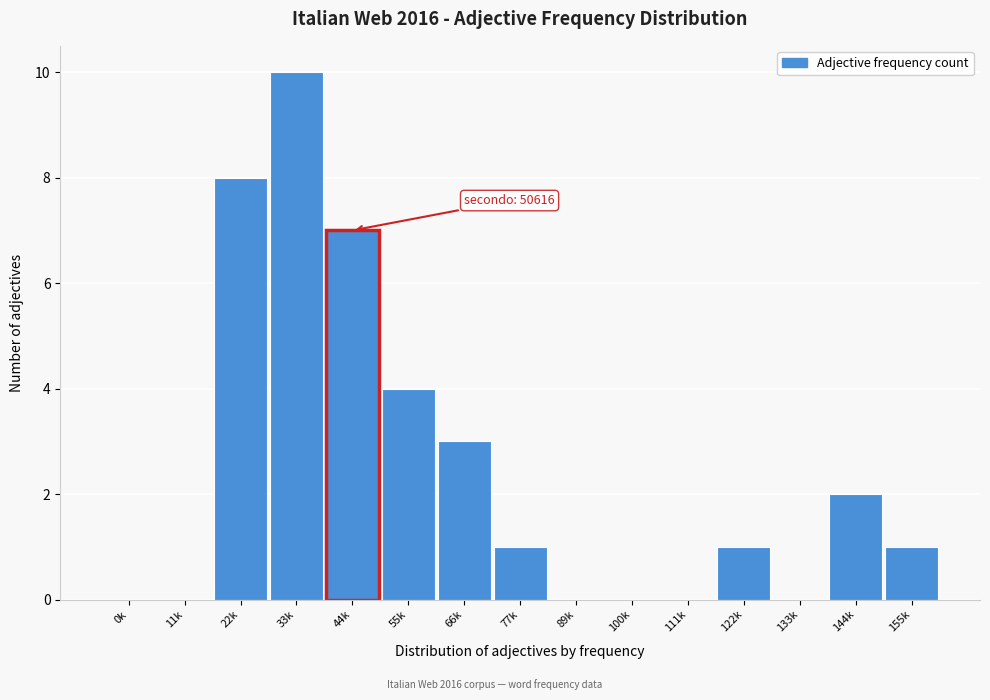

Reading left to right, list all the values displayed in this chart.

0k=0	11k=0	22k=8	33k=10	44k=7	55k=4	66k=3	77k=1	89k=0	100k=0	111k=0	122k=1	133k=0	144k=2	155k=1